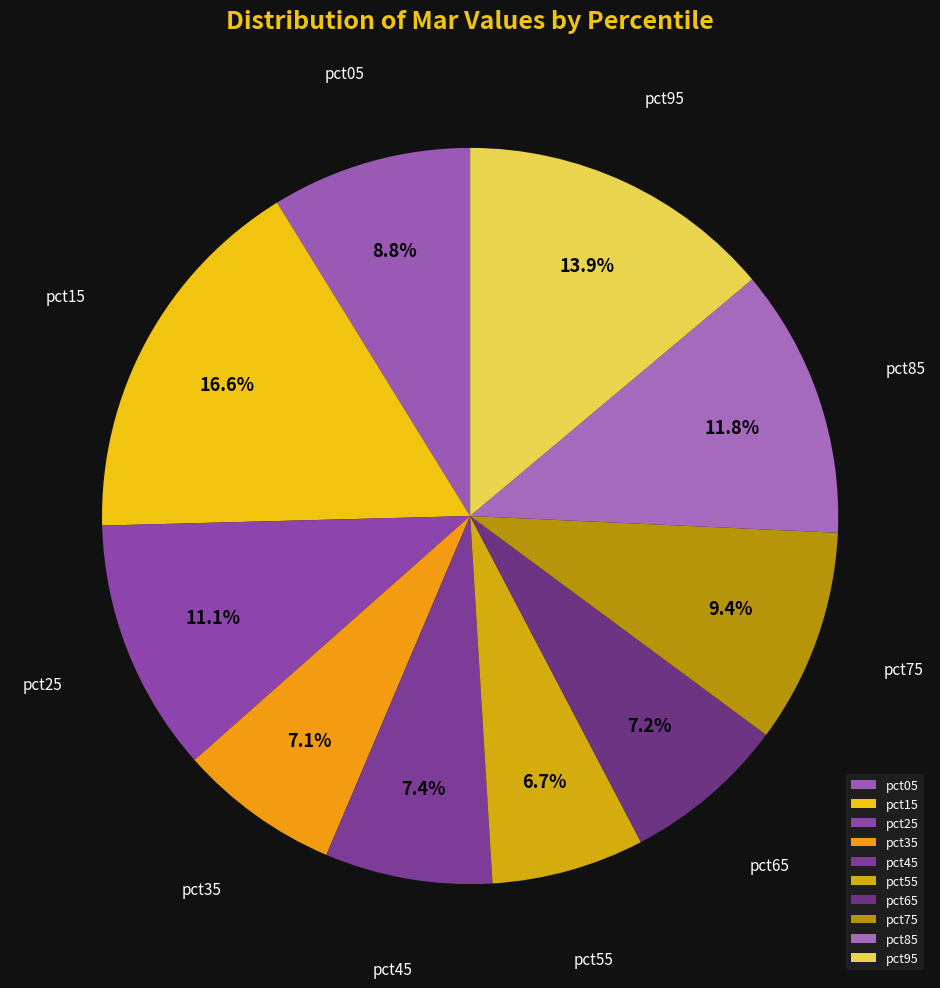

Between pct25 and pct95, which is larger?

pct95